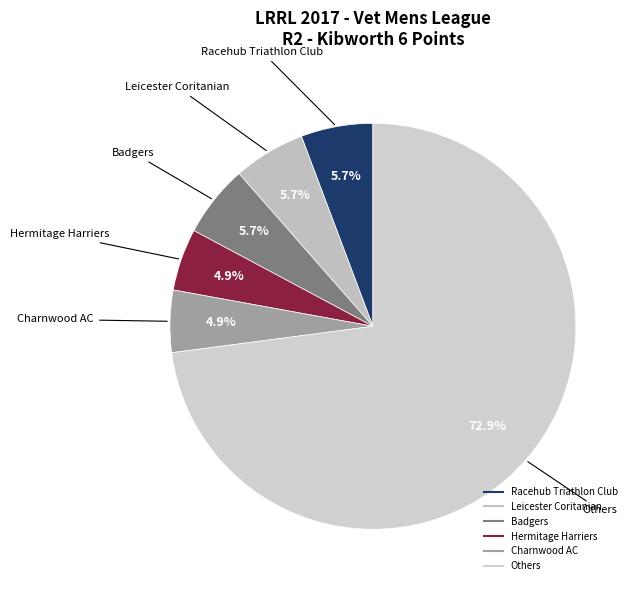

To the nearest percent, what is the difference between the largest and smallest slice percentages?

68%